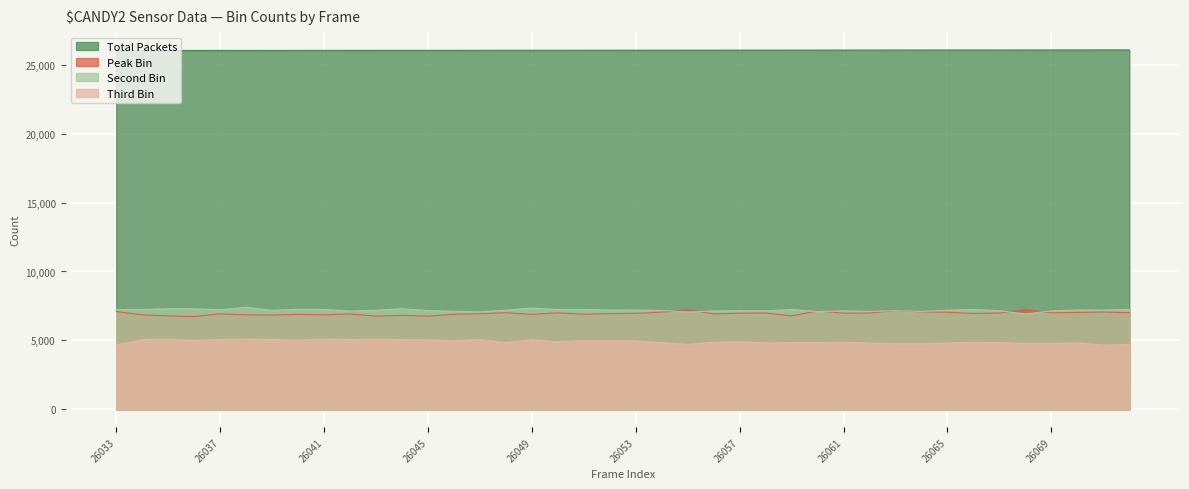

Does the chart display data point markers on the line(s)?

No